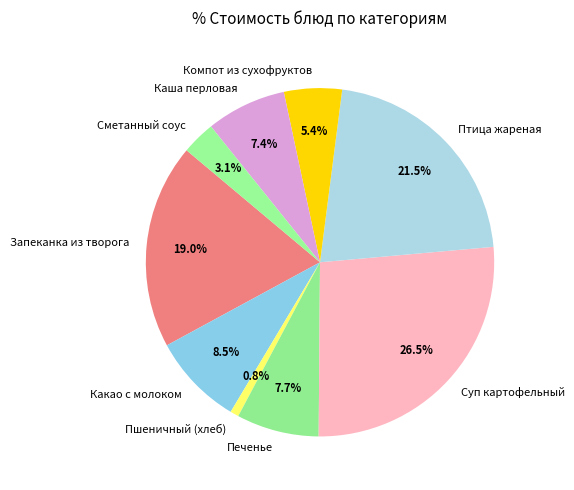

Is there any slice that represents more than half of the pie?

No